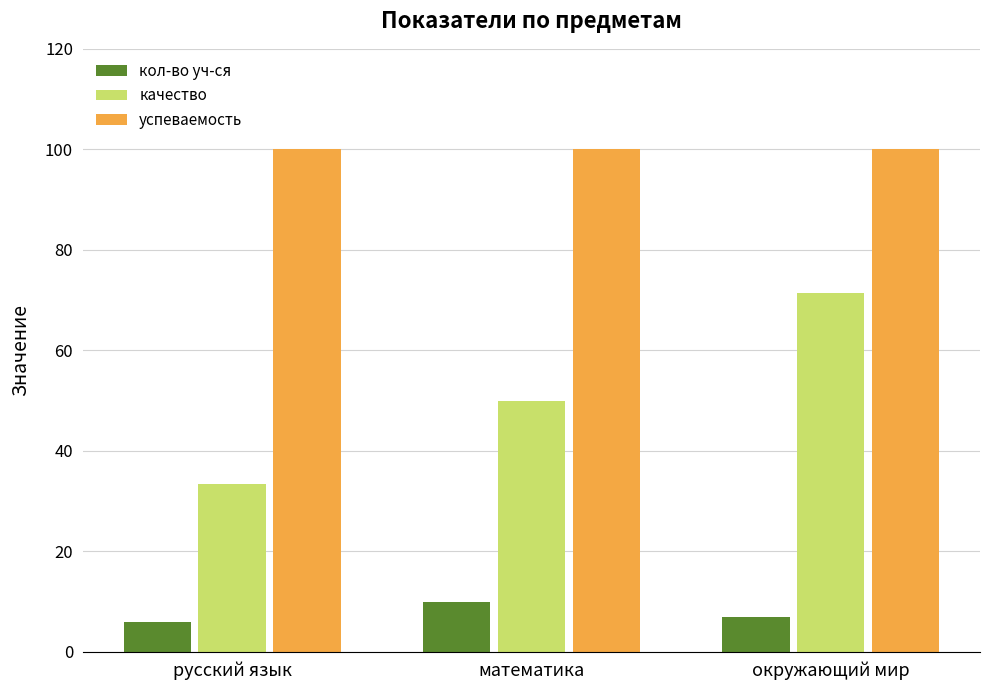

Is the value of качество at окружающий мир greater than the value of успеваемость at русский язык?

No